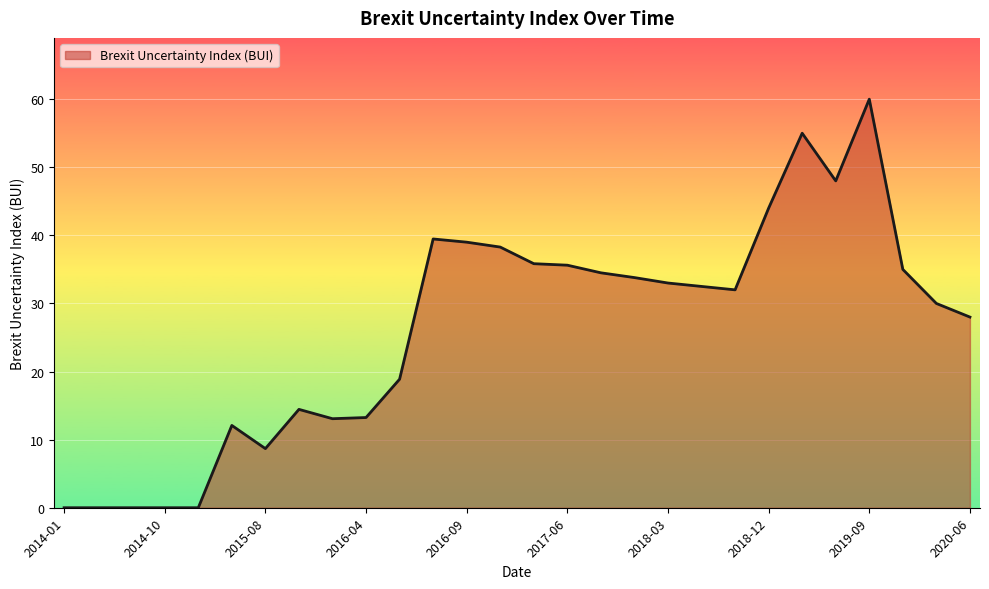

At which label does the data first exceed 32?

2016-07-01